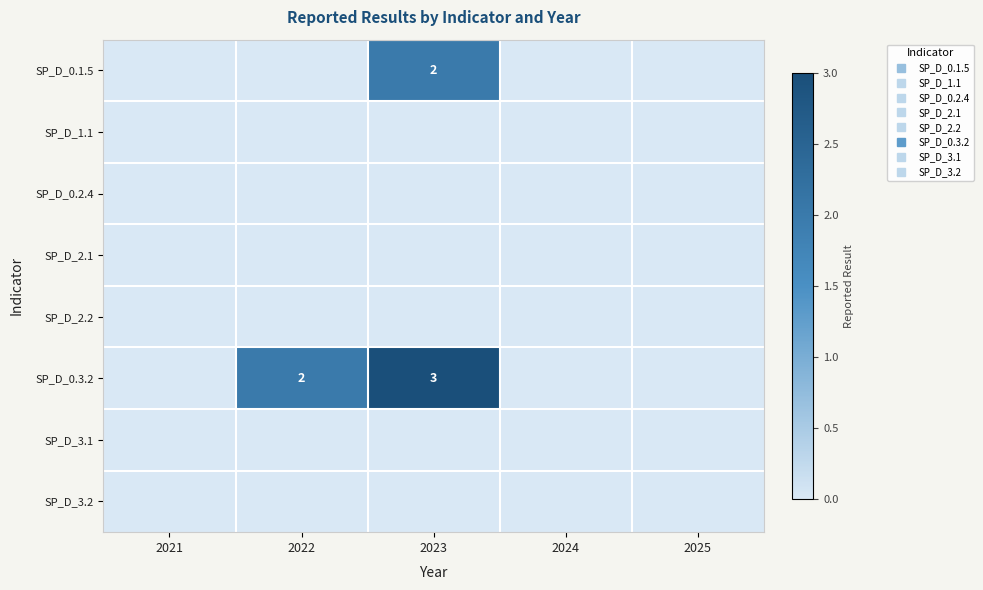

Which series has the largest range (max minus min)?

SP_D_0.3.2